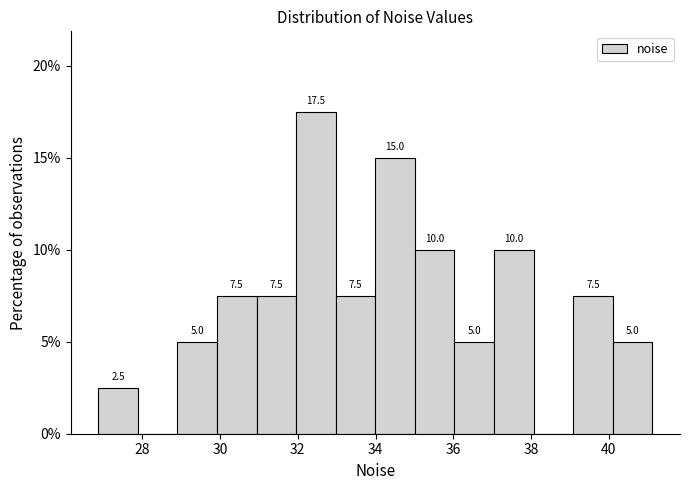

Over which range of the x-axis is the bar tallest?

32.0 to 33.0